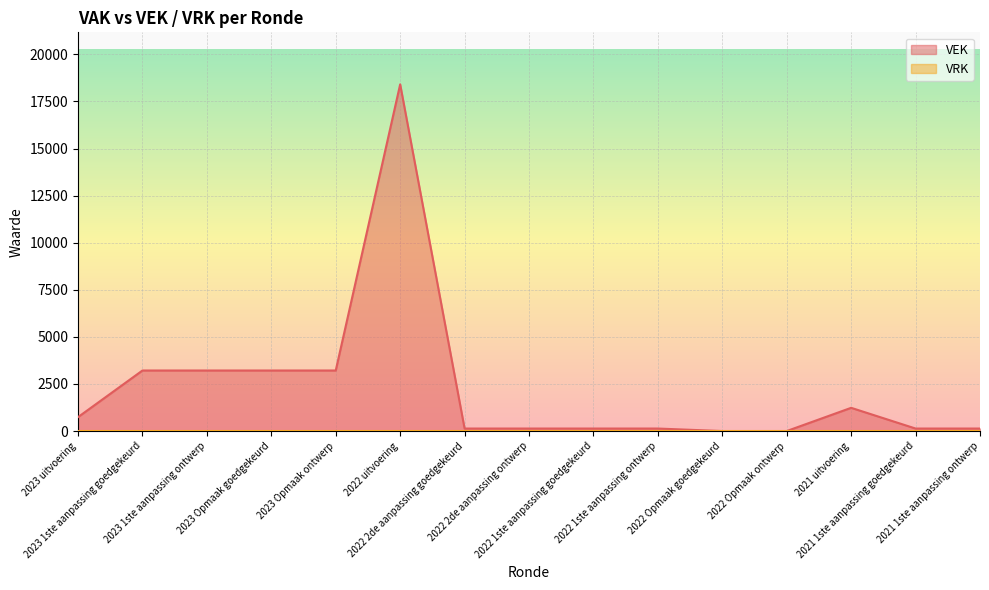

Rank the categories by value from lowest to highest.

2022 Opmaak goedgekeurd, 2022 Opmaak ontwerp, 2022 2de aanpassing goedgekeurd, 2022 2de aanpassing ontwerp, 2022 1ste aanpassing goedgekeurd, 2022 1ste aanpassing ontwerp, 2021 1ste aanpassing goedgekeurd, 2021 1ste aanpassing ontwerp, 2023 uitvoering, 2021 uitvoering, 2023 1ste aanpassing goedgekeurd, 2023 1ste aanpassing ontwerp, 2023 Opmaak goedgekeurd, 2023 Opmaak ontwerp, 2022 uitvoering